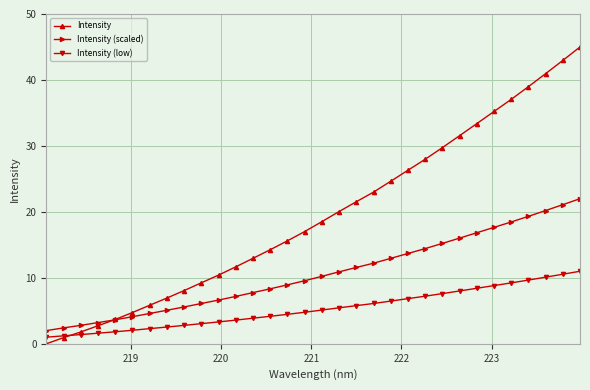

After their last crossing, which series has the higher values: Intensity (low) or Intensity?

Intensity